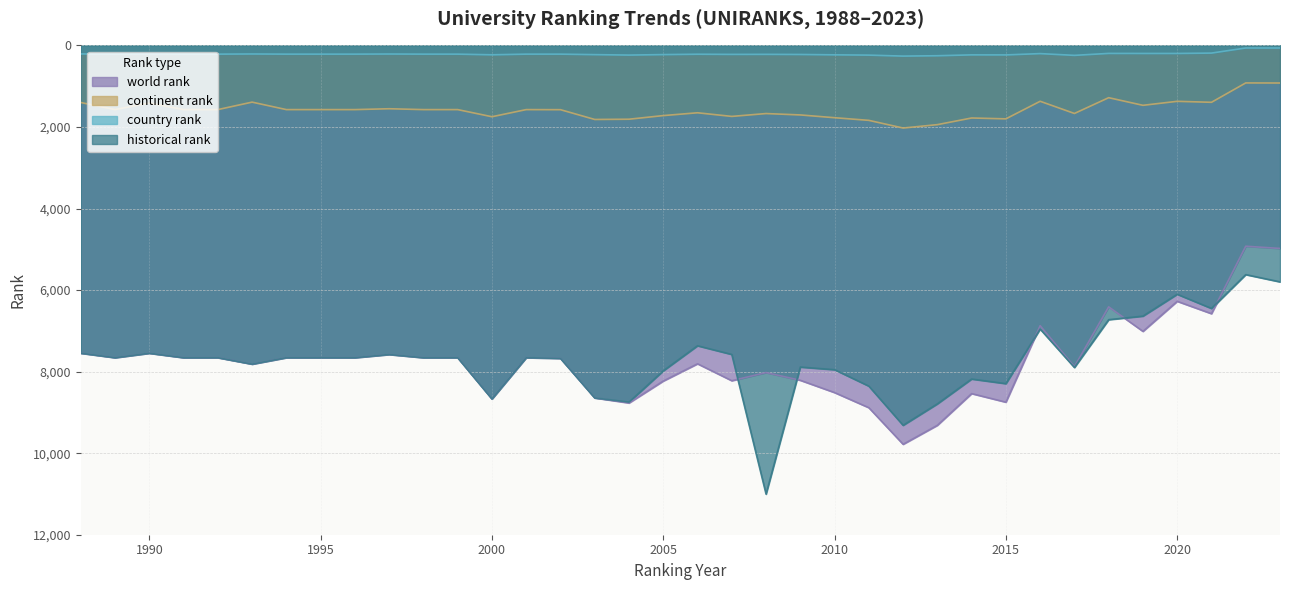

Which series has the widest spread of values?

historical rank